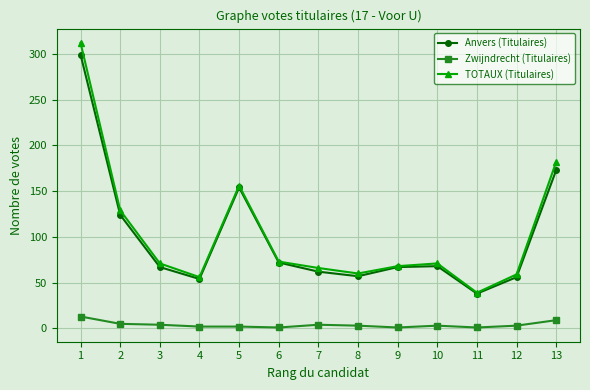

True or false: Anvers (Titulaires) has more than 2 points higher than both neighbors.

False